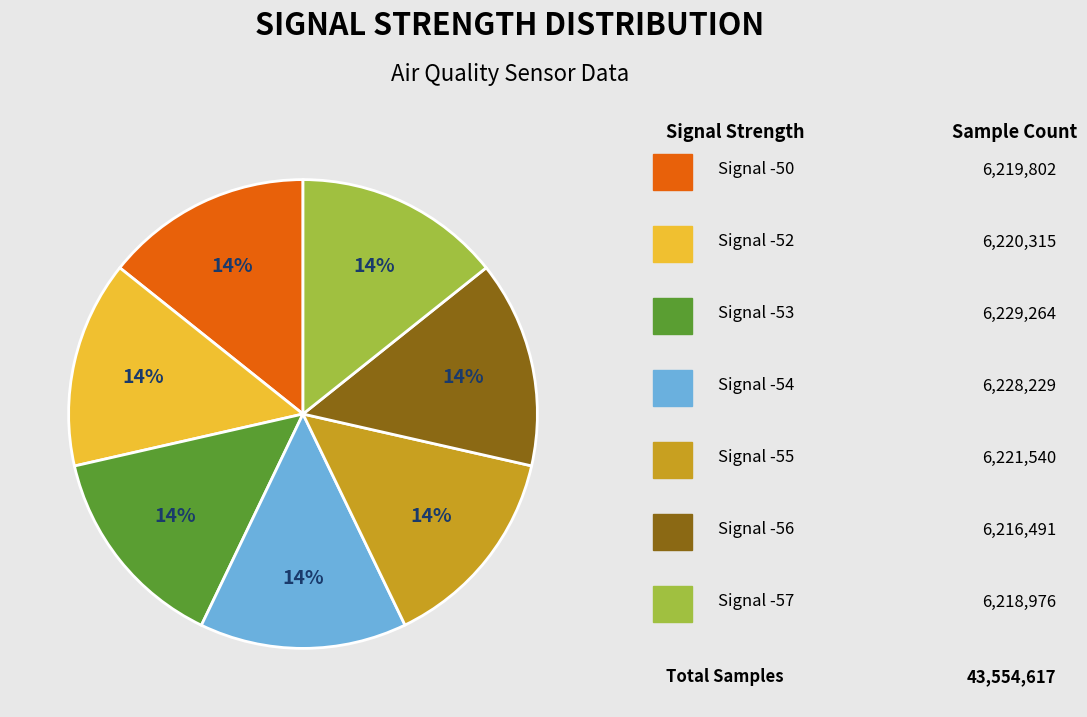

To the nearest percent, what is the average slice percentage?

14%